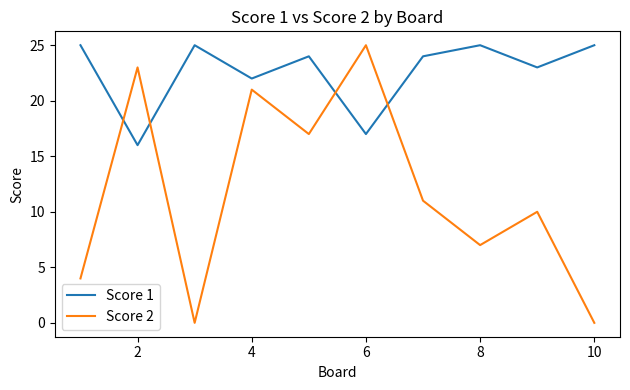

What is the greatest value displayed?

25